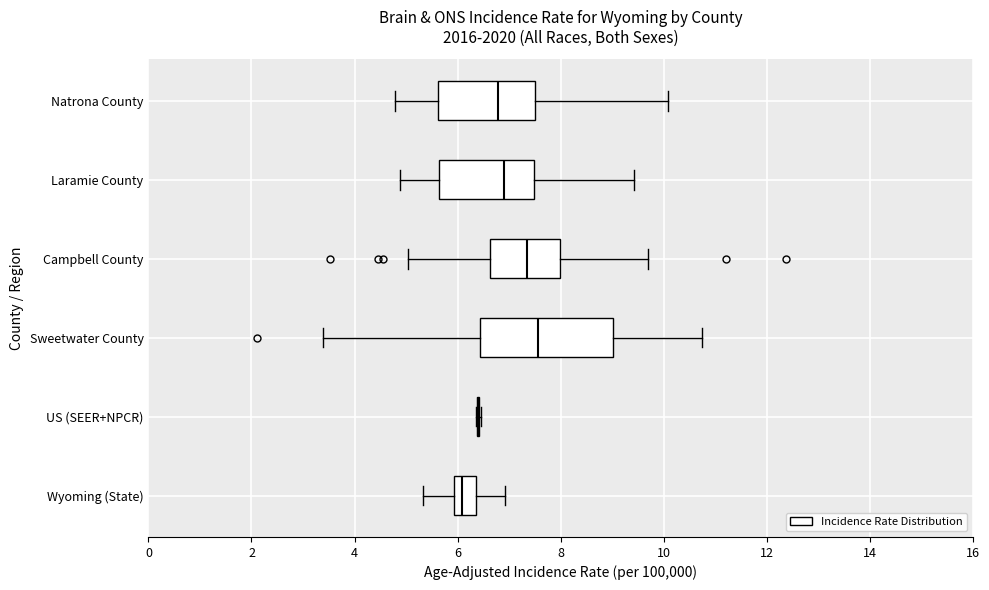

Which box is the widest, from its left edge to its right edge?

Sweetwater County